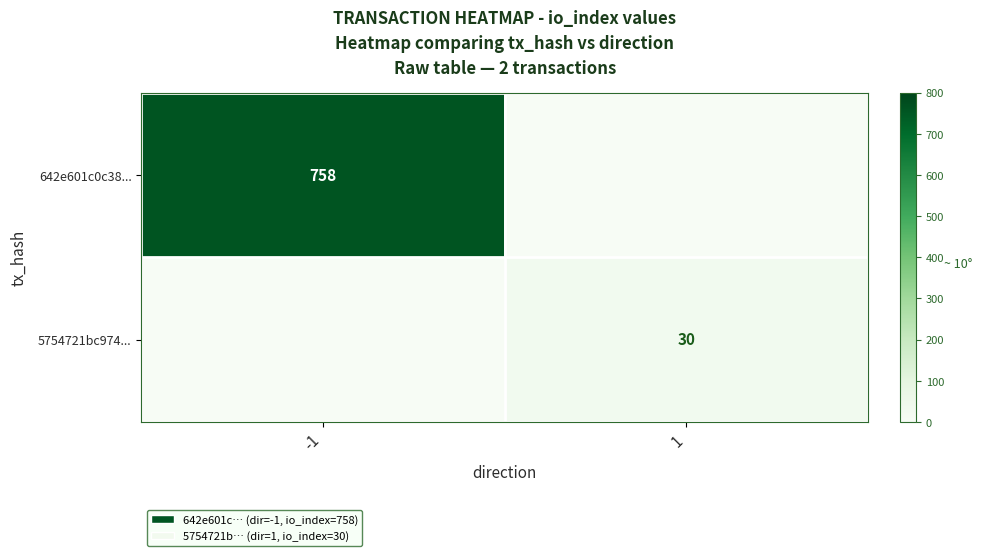

Is the value of 5754721bc974... at 1 greater than the value of 642e601c0c38... at -1?

No